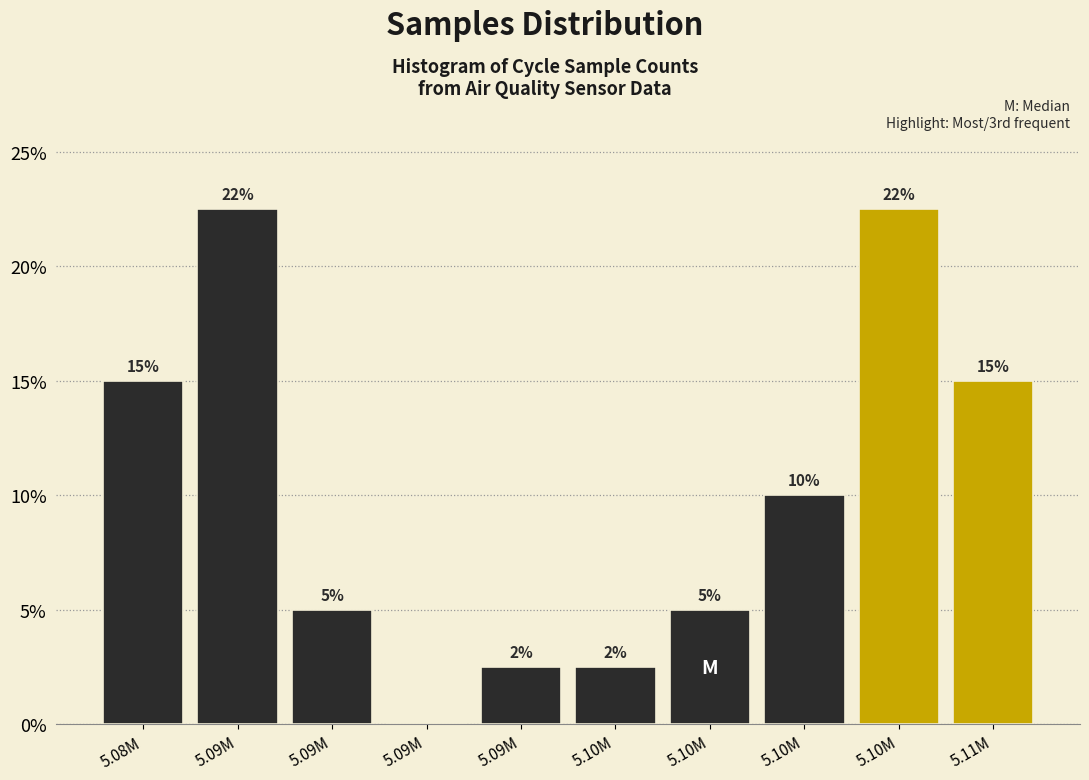

How many series are shown in this chart?

1